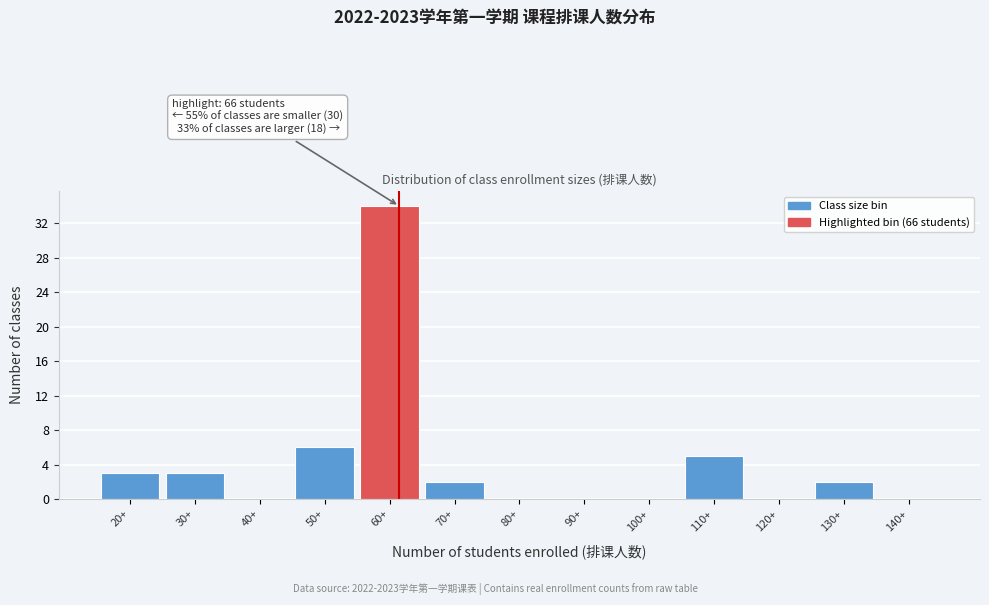

Reading right to left, transcribe all the data shown in this chart.

140+=0	130+=2	120+=0	110+=5	100+=0	90+=0	80+=0	70+=2	60+=34	50+=6	40+=0	30+=3	20+=3